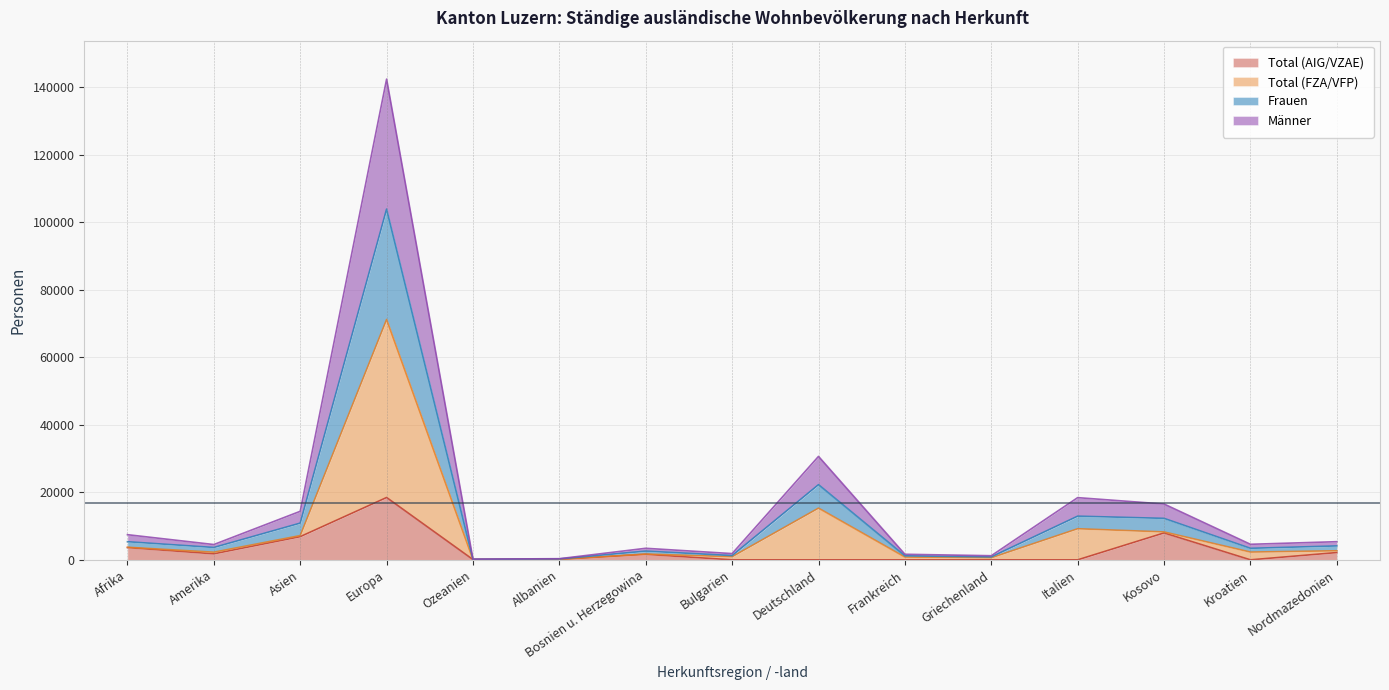

Is it true that Total (AIG/VZAE) equals 0 at Griechenland?

True